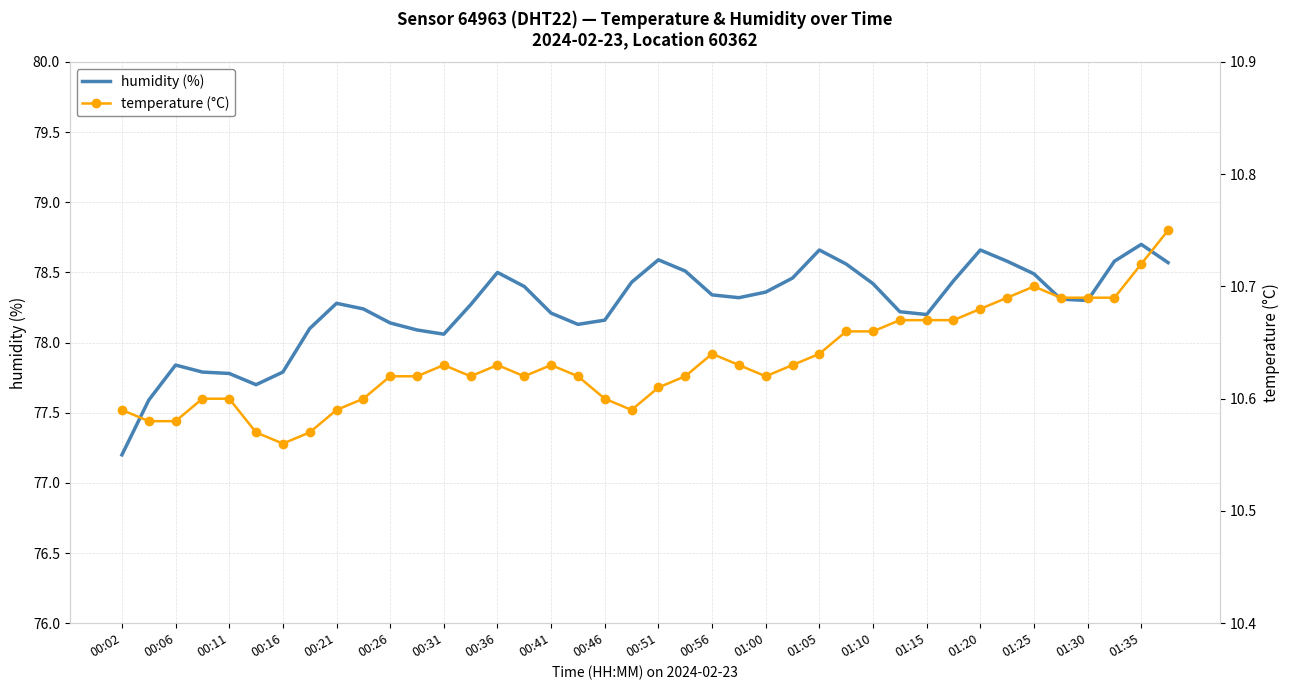

What is the lowest value of the humidity (%) series?

77.2